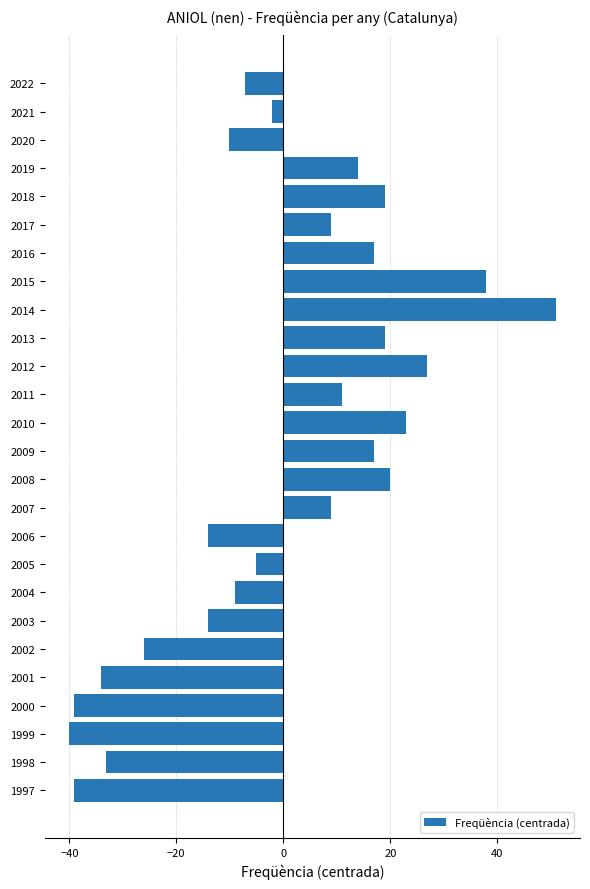

The chart shows a value of -26.1 at 2002. True or false?

True